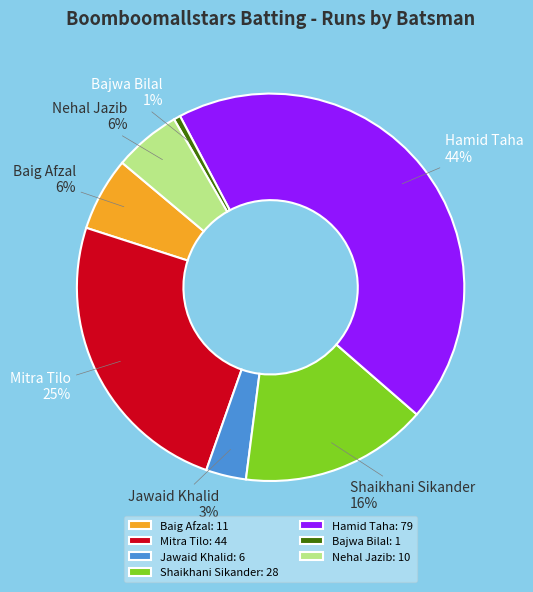

Which category has the smallest portion of the pie?

Bajwa Bilal: 1